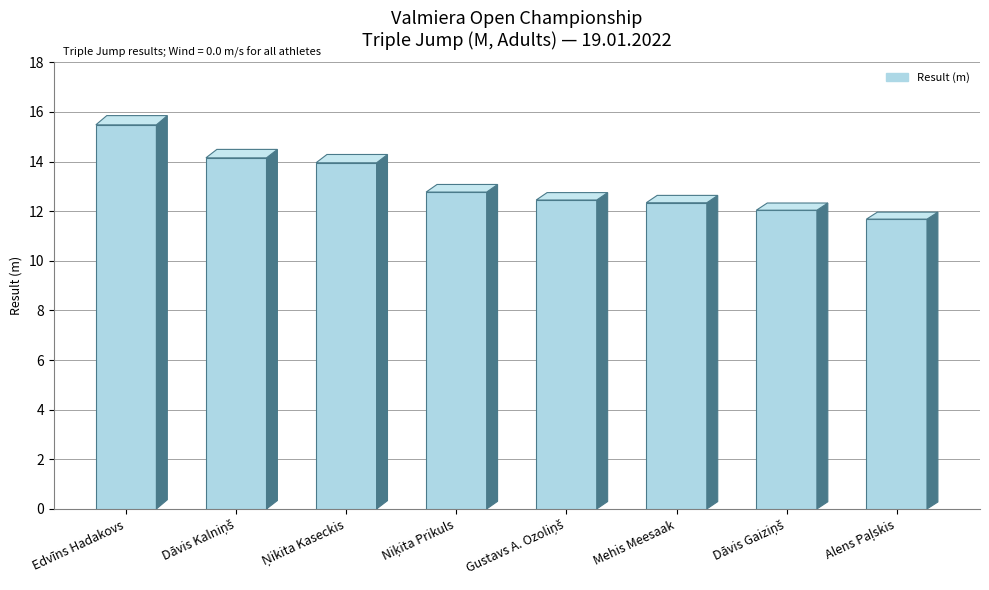

What is the value of the 6th bar from the left?

12.3